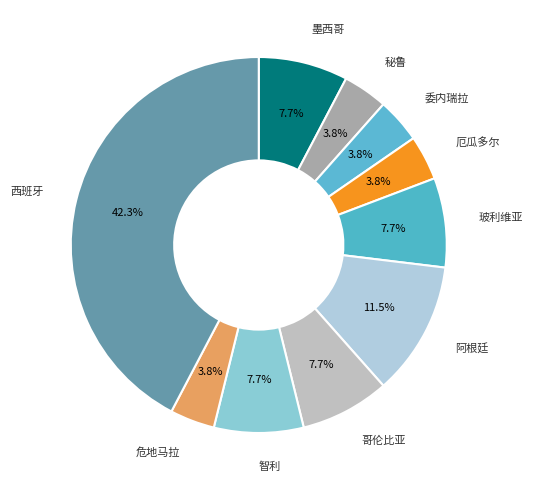

How many slices are in this pie chart?

10